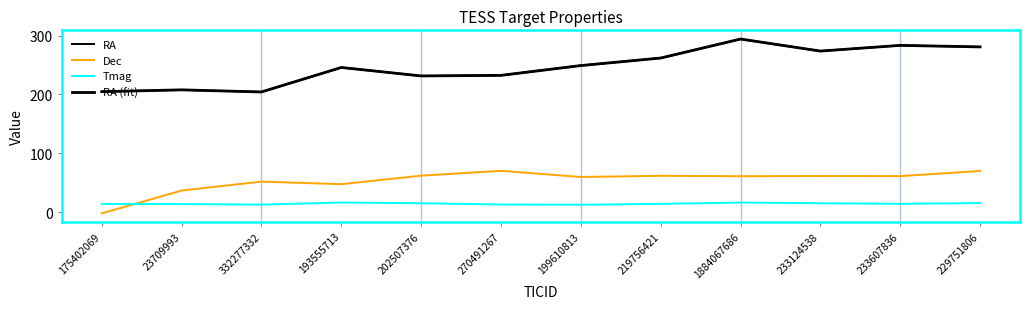

What is the difference between the RA (fit) values at 1884067686 and 270491267?

61.7